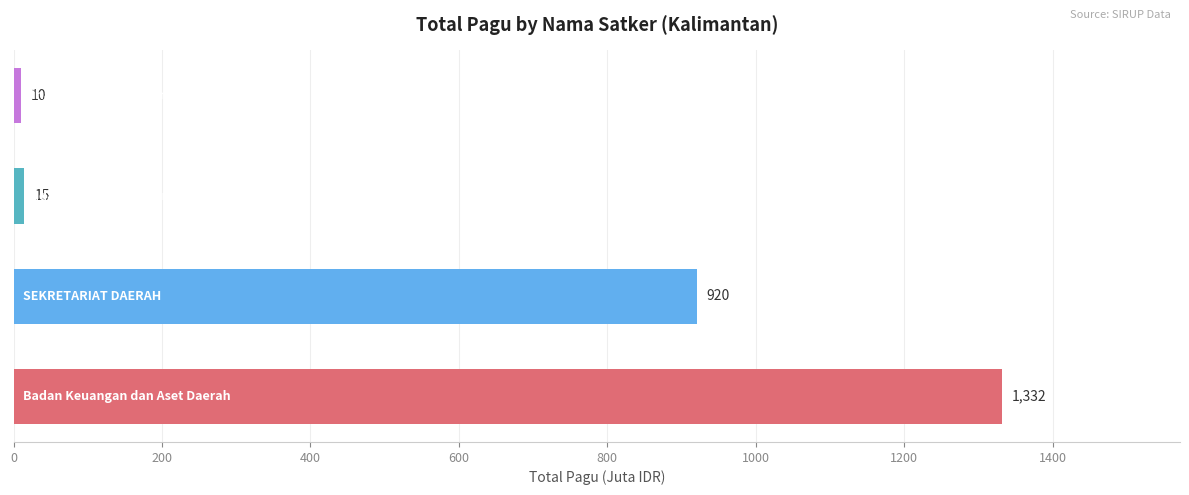

What is the smallest value displayed?

9.7